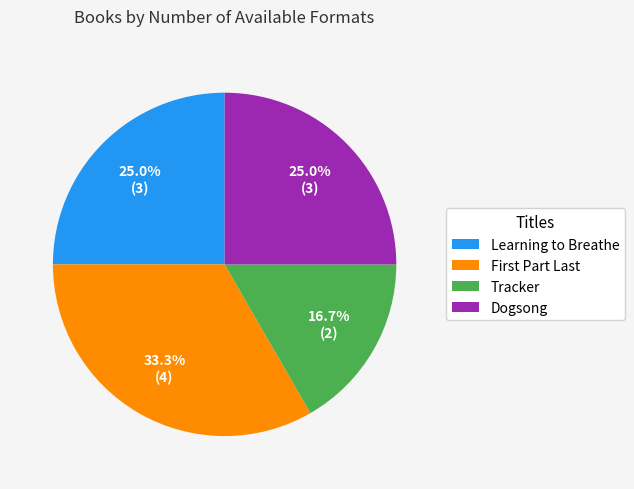

Which category has the smallest portion of the pie?

Tracker